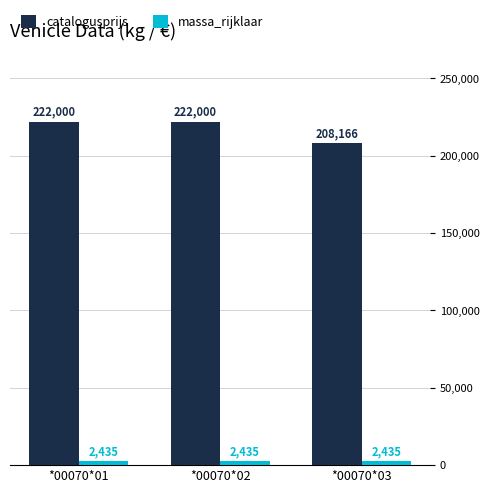

What is the spread (max minus min) of values at *00070*01?

219565